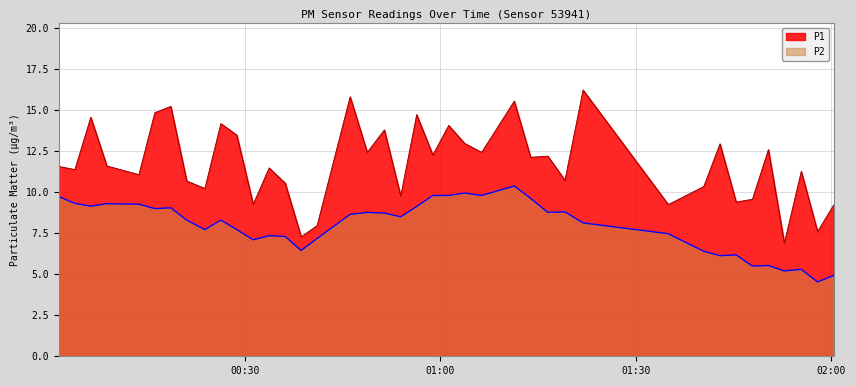

What is the value of the P2 point at the 9th from the left?

7.7